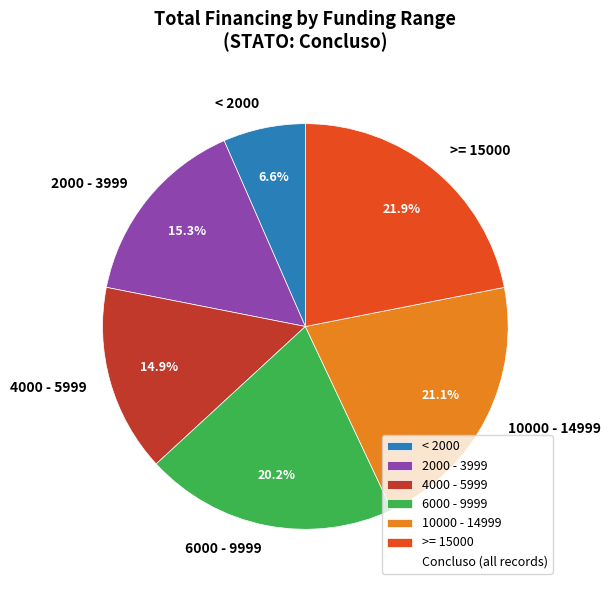

What percentage is NOT represented by 2000 - 3999?

84.7%